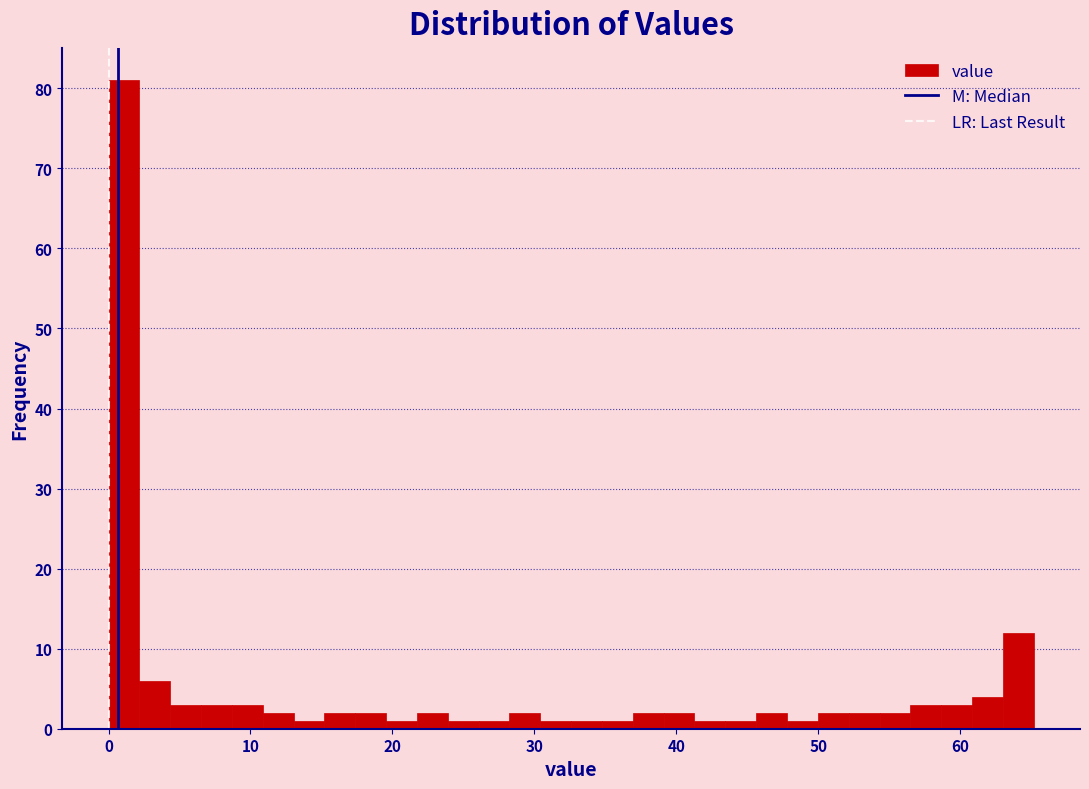

Around what value on the x-axis is the tallest bar? Give the approximate position of its centre, as read against the axis.

1